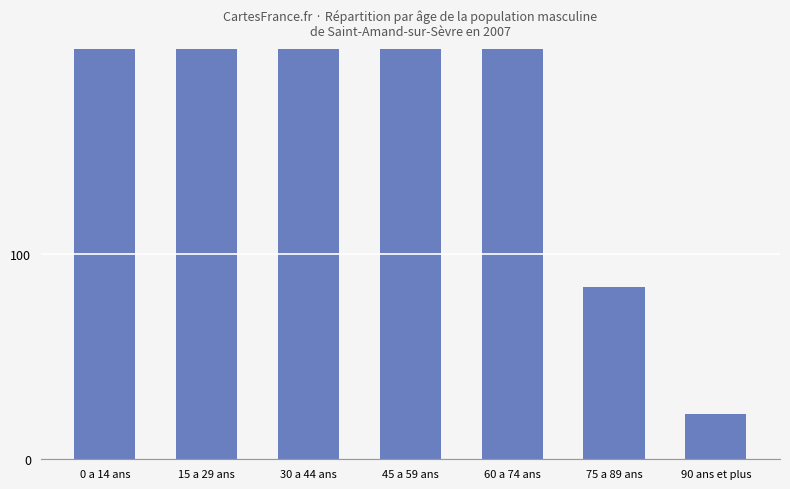

What is the change in value from 15 a 29 ans to 45 a 59 ans?

-24.7